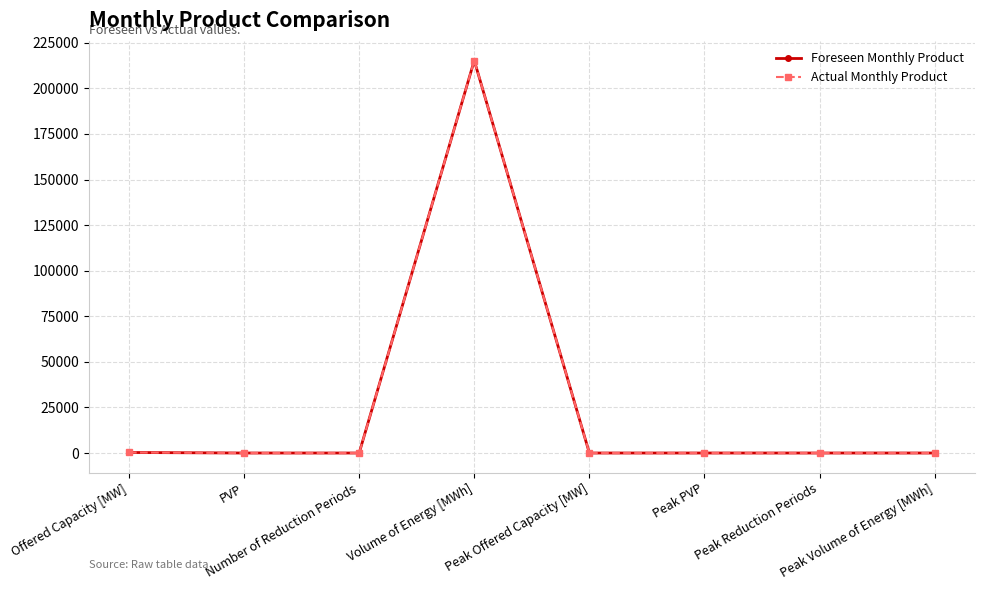

What is the sum of all Foreseen Monthly Product values?

215595